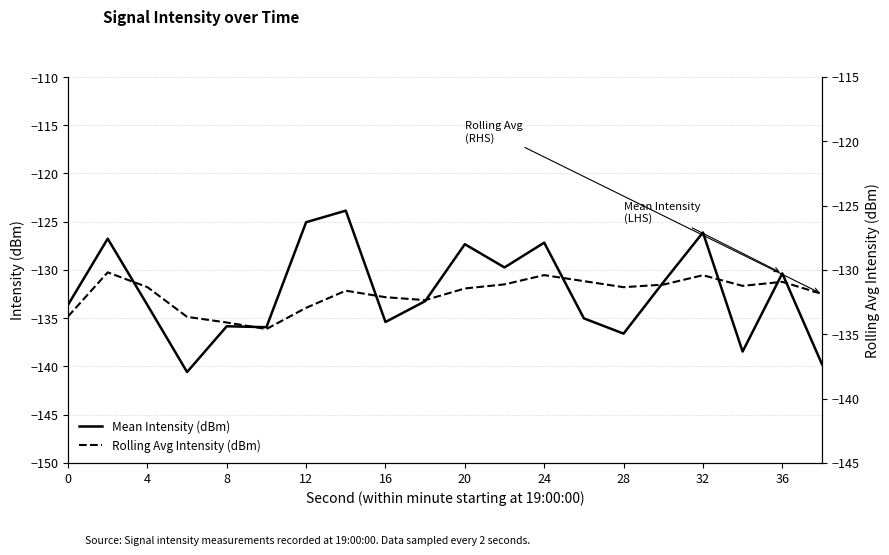

What is the maximum value shown in the chart?

-123.8